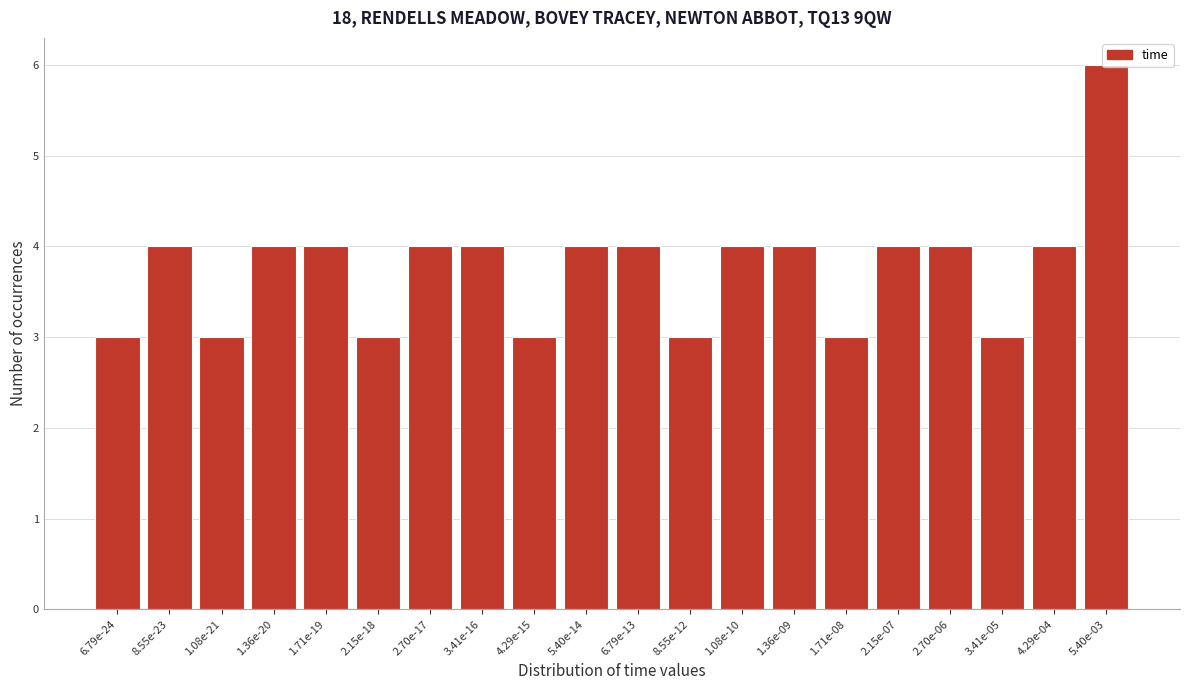

True or false: the data shows 4 at 3.41e-16.

True